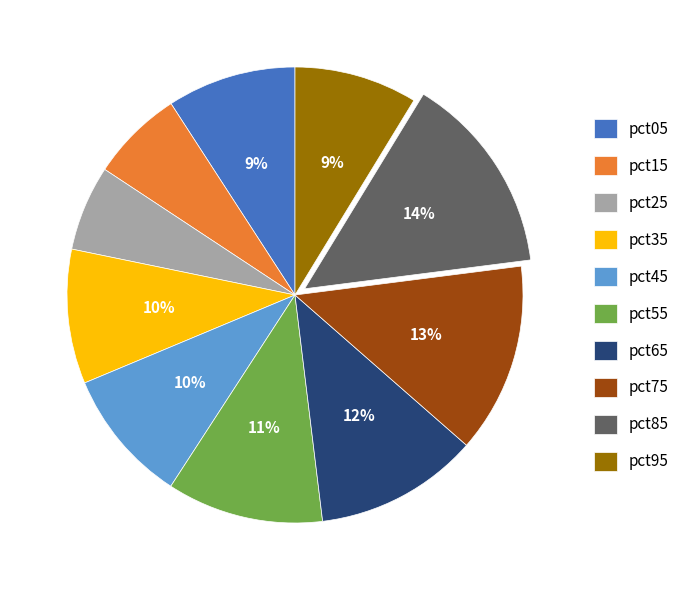

To the nearest percent, what portion does pct75 represent?

13%